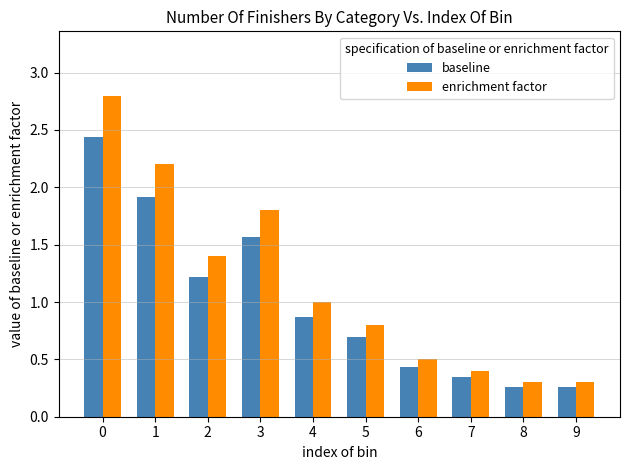

The enrichment factor series shows 1.4 at 2. True or false?

True